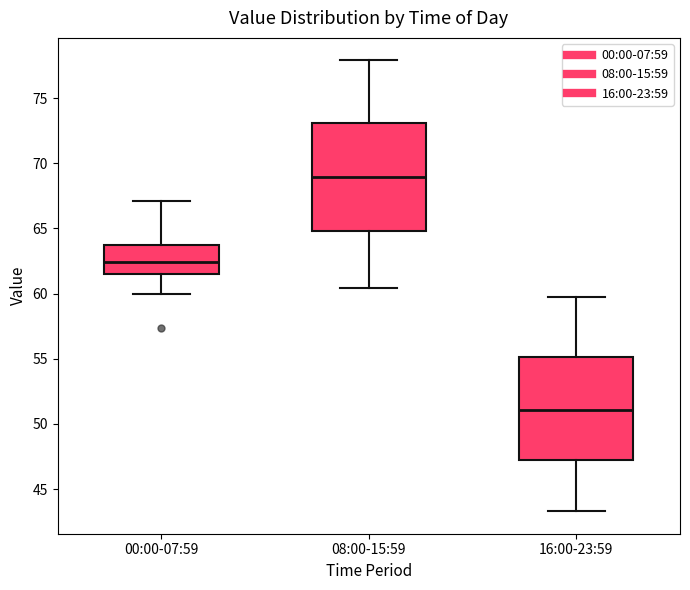

Reading left to right, read every box against the y-axis: the position of its median line, the range the box covers, and the ends of its whiskers. The values are not printed on the chart, so give them approximately, as read against the axis.

00:00-07:59: median 62.5, box 61.5 to 64.0, whiskers 60.0 to 67.0
08:00-15:59: median 69.0, box 65.0 to 73.0, whiskers 60.5 to 78.0
16:00-23:59: median 51.0, box 47.0 to 55.0, whiskers 43.5 to 59.5